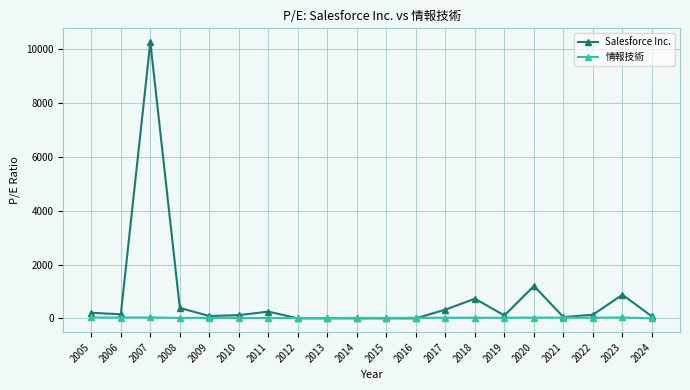

True or false: Salesforce Inc. has more than 2 interior local peaks.

True